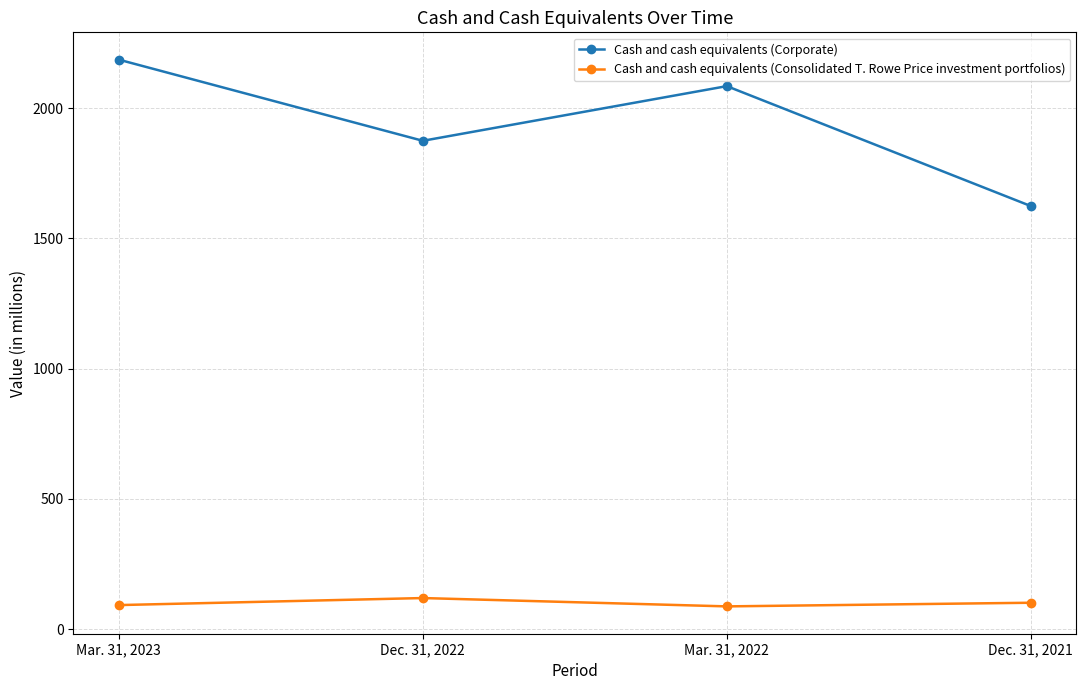

At which label does Cash and cash equivalents (Corporate) first exceed 2084?

Mar. 31, 2023